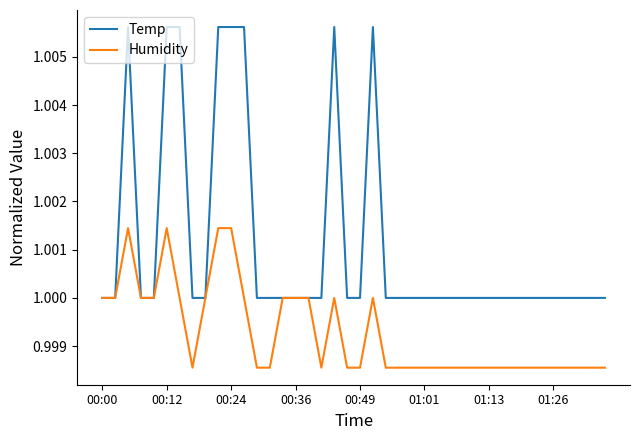

Which series has the largest range (max minus min)?

Temp